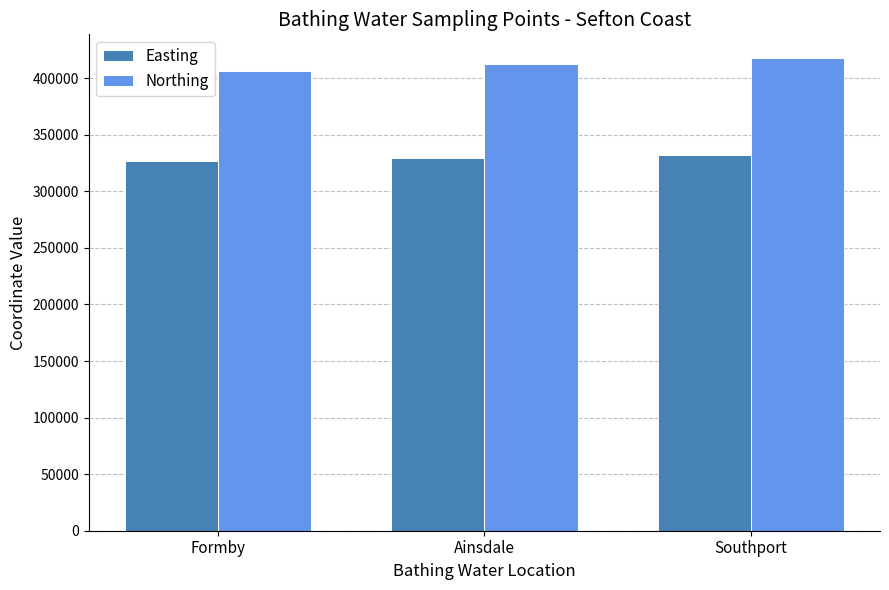

Which series has the largest range (max minus min)?

Northing